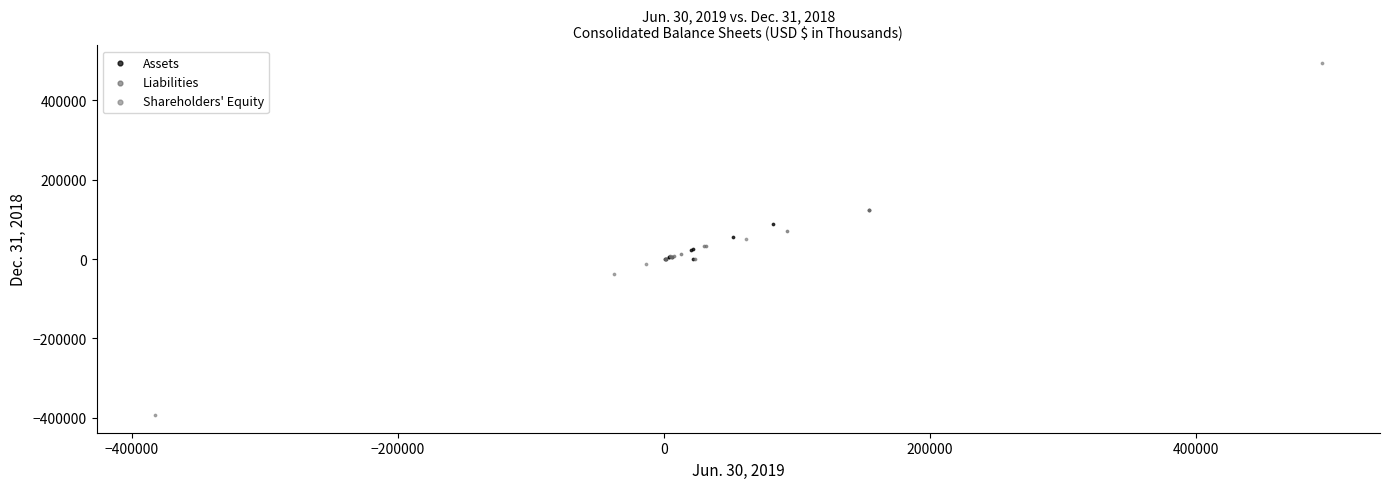

Which series reaches the maximum Y coordinate?

Shareholders' Equity